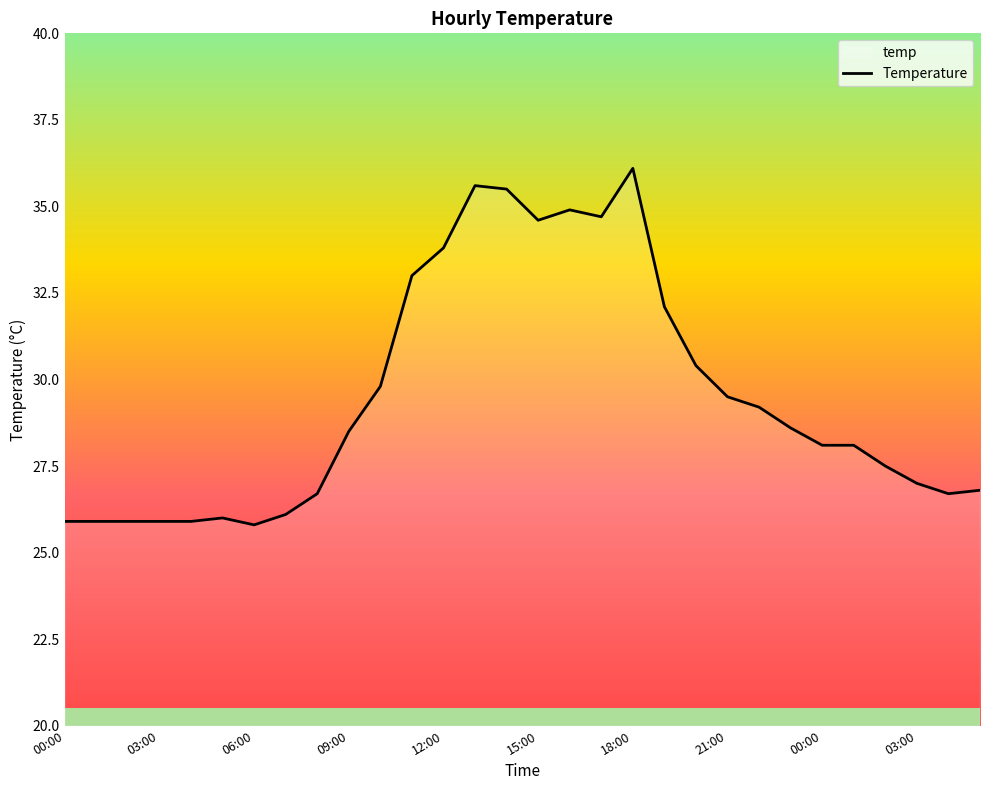

What is the sum of the values at 02:00 and 20:00?

56.3